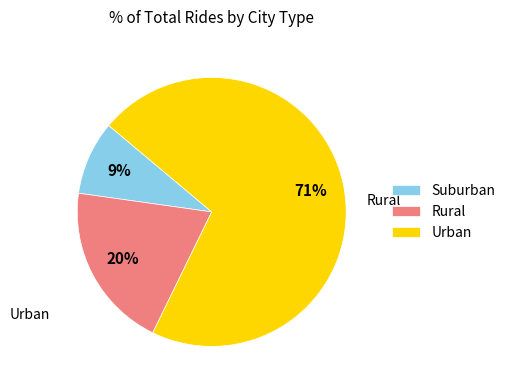

Do Urban and Rural together represent more than half of the pie?

Yes